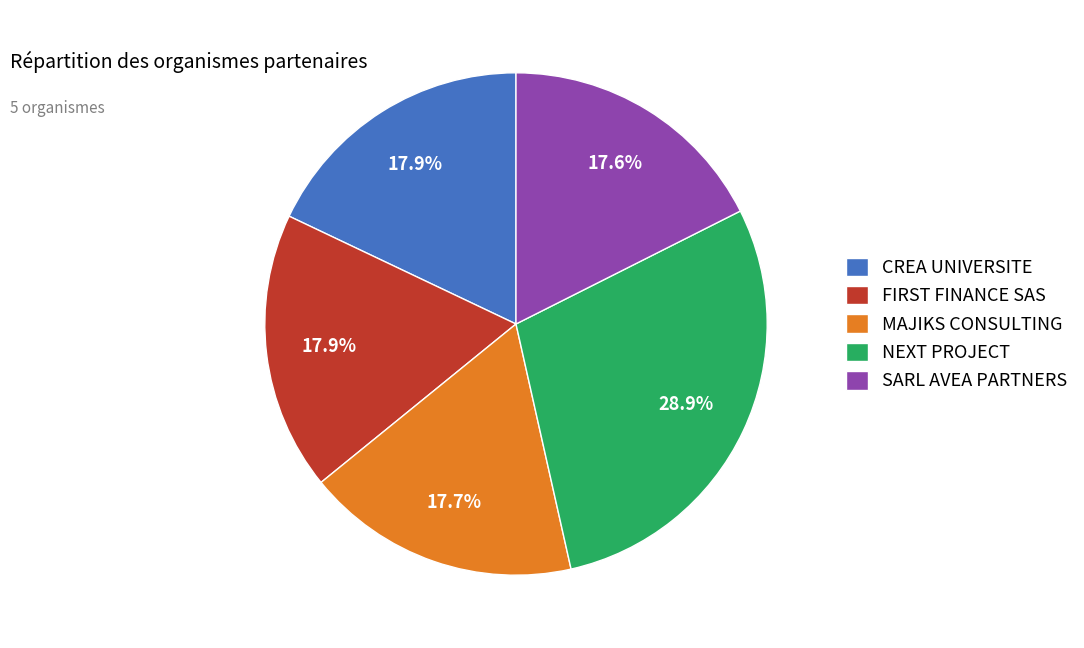

How much of the chart is everything except SARL AVEA PARTNERS?

82.4%